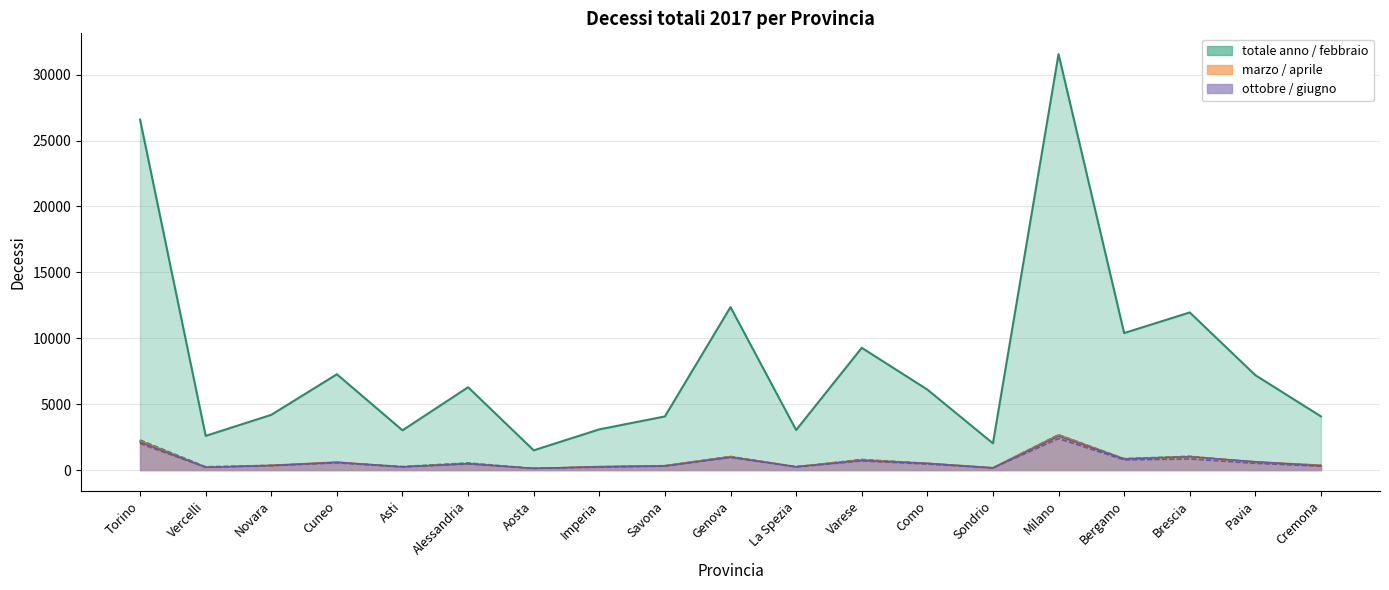

Which series ends up on top after the final intersection of giugno and aprile?

aprile